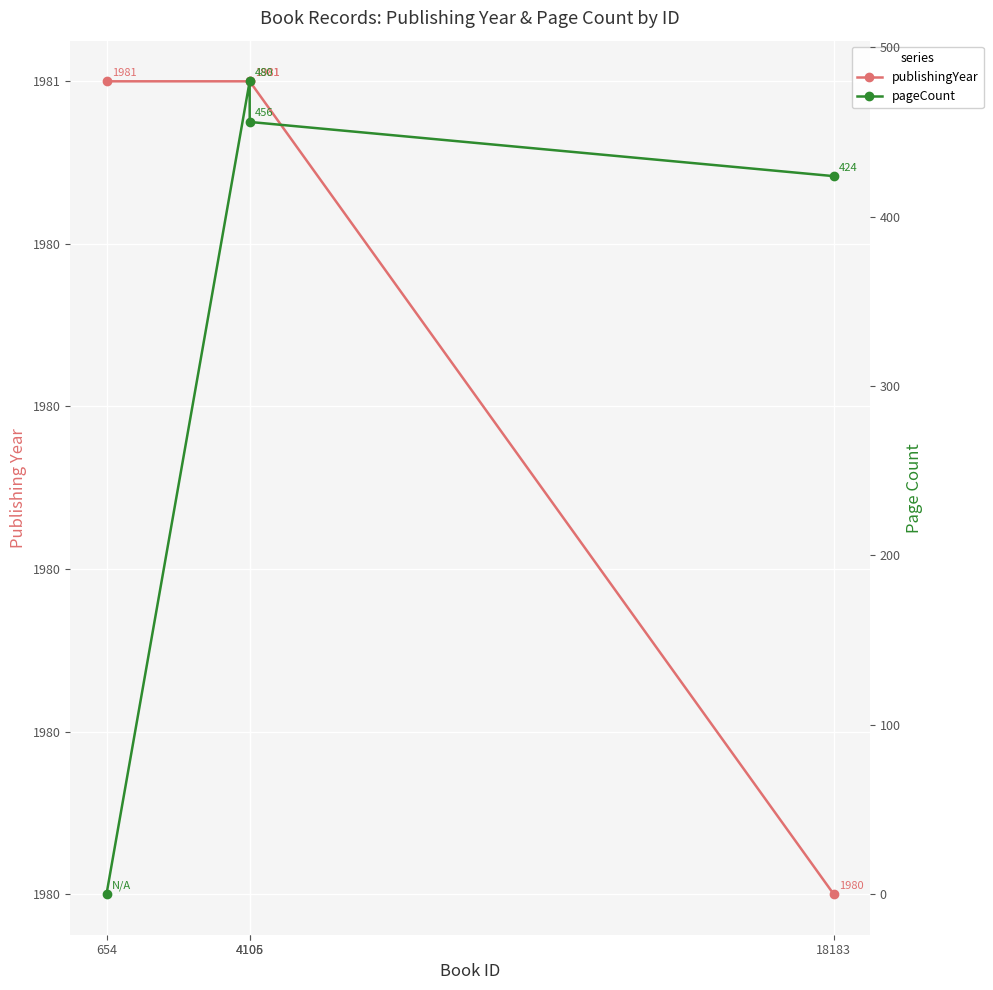

True or false: publishingYear and pageCount cross at least once.

False